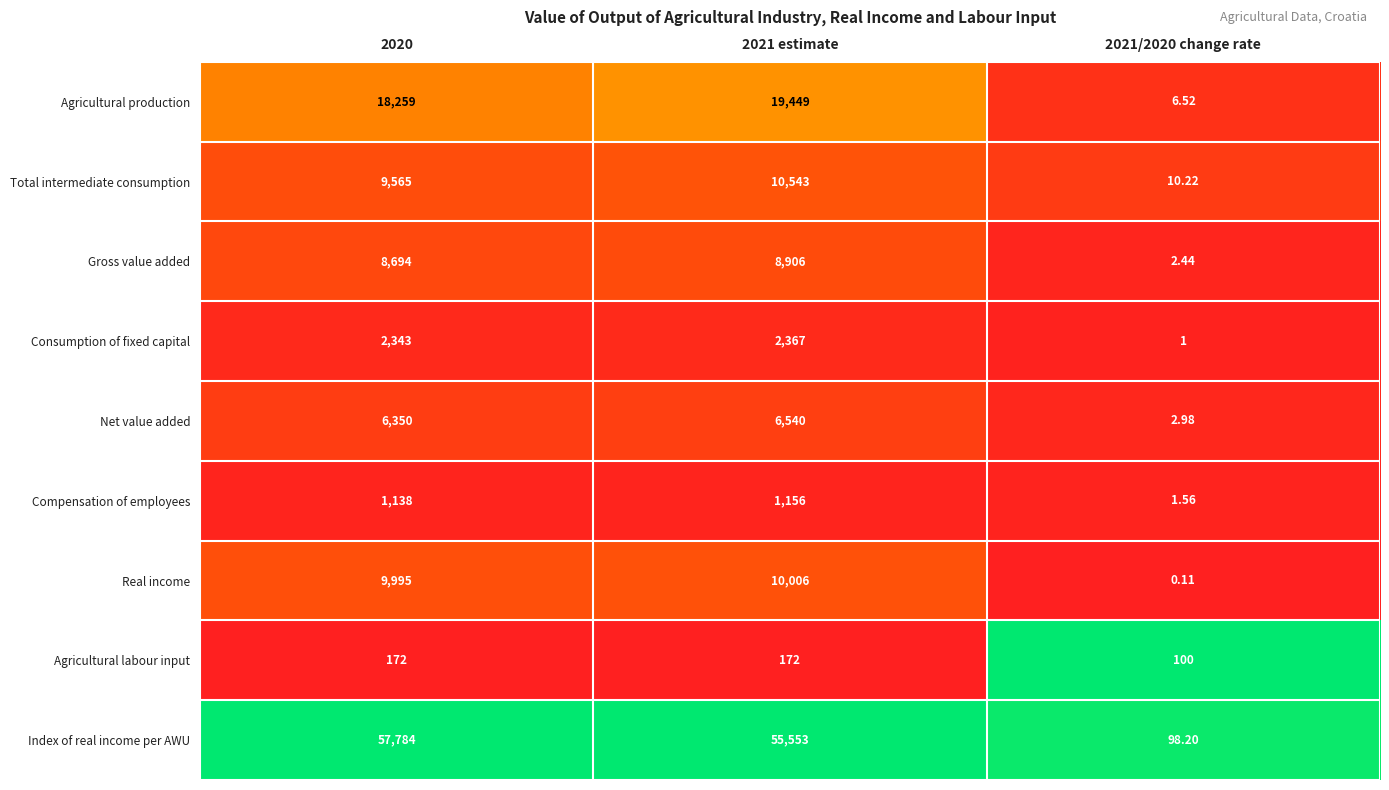

List the series in order of their peak value, lowest first.

Agricultural labour input, Compensation of employees, Consumption of fixed capital, Net value added, Gross value added, Real income, Total intermediate consumption, Agricultural production, Index of real income per AWU